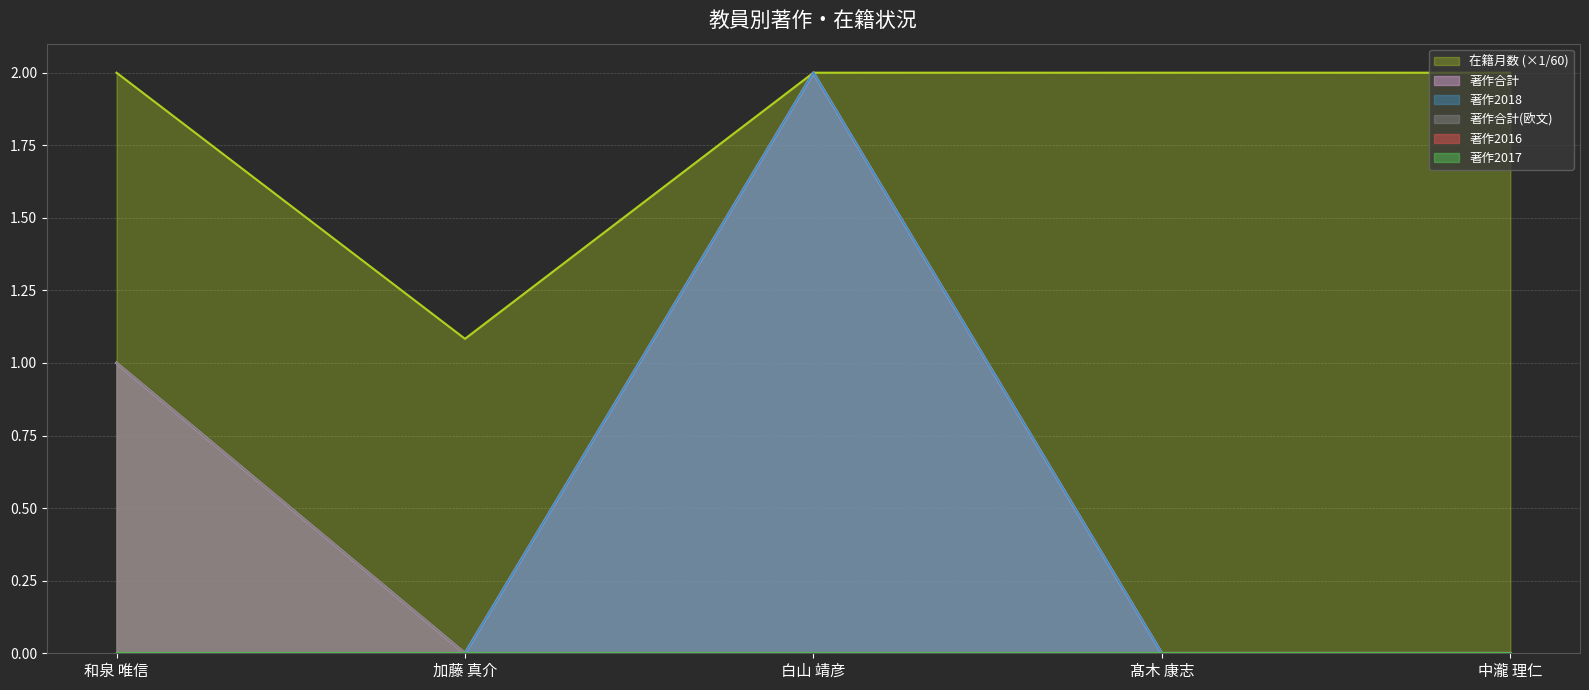

Between 加藤 真介 and 和泉 唯信, which is larger?

和泉 唯信